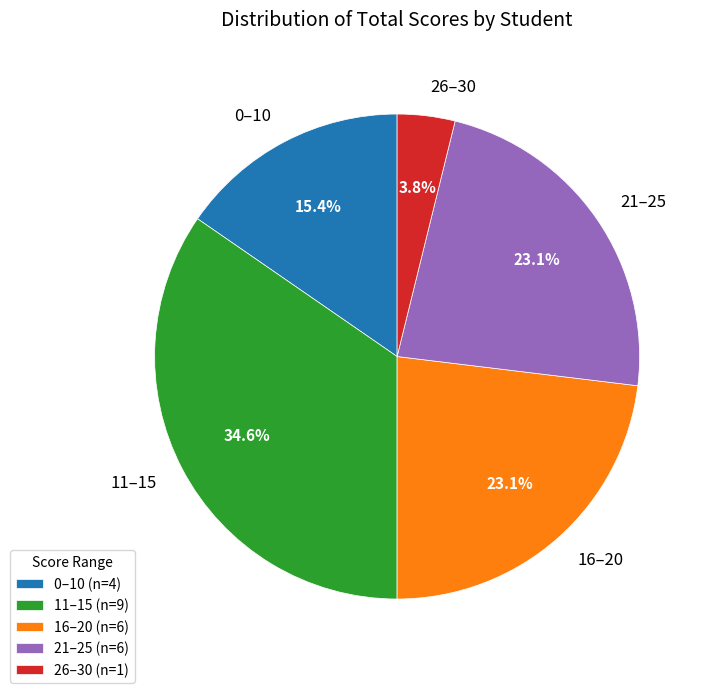

To the nearest percent, what is the difference between the largest and smallest slice percentages?

31%